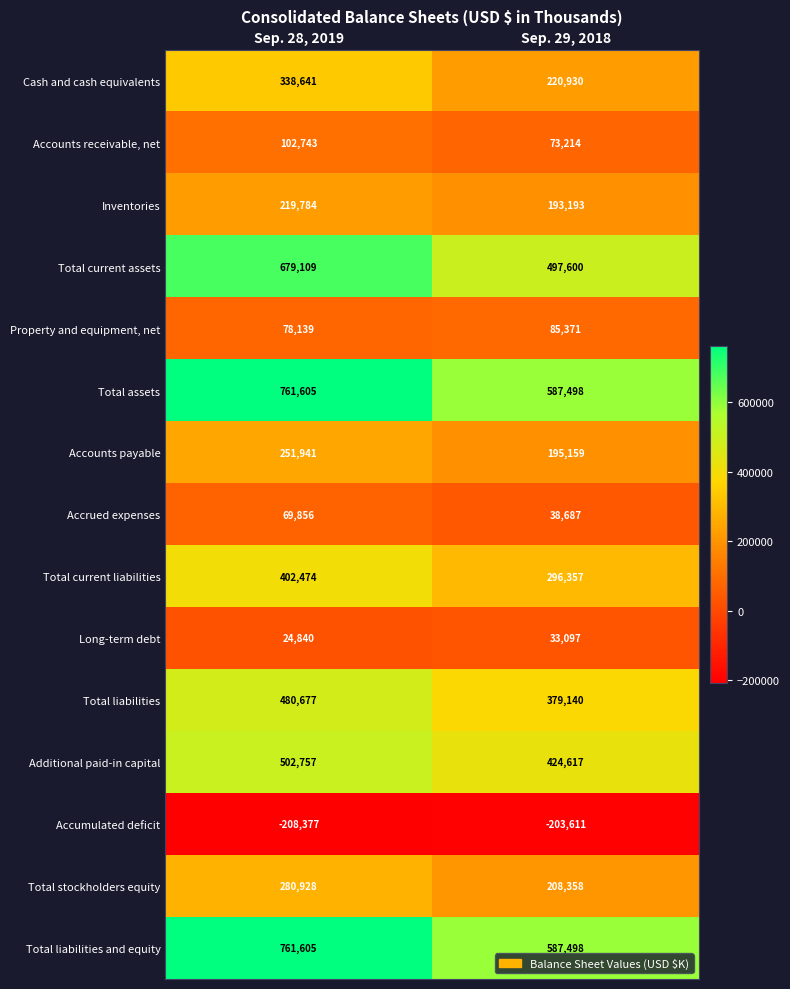

Between Sep. 28, 2019 and Sep. 29, 2018, which series saw the biggest shift?

Total current assets